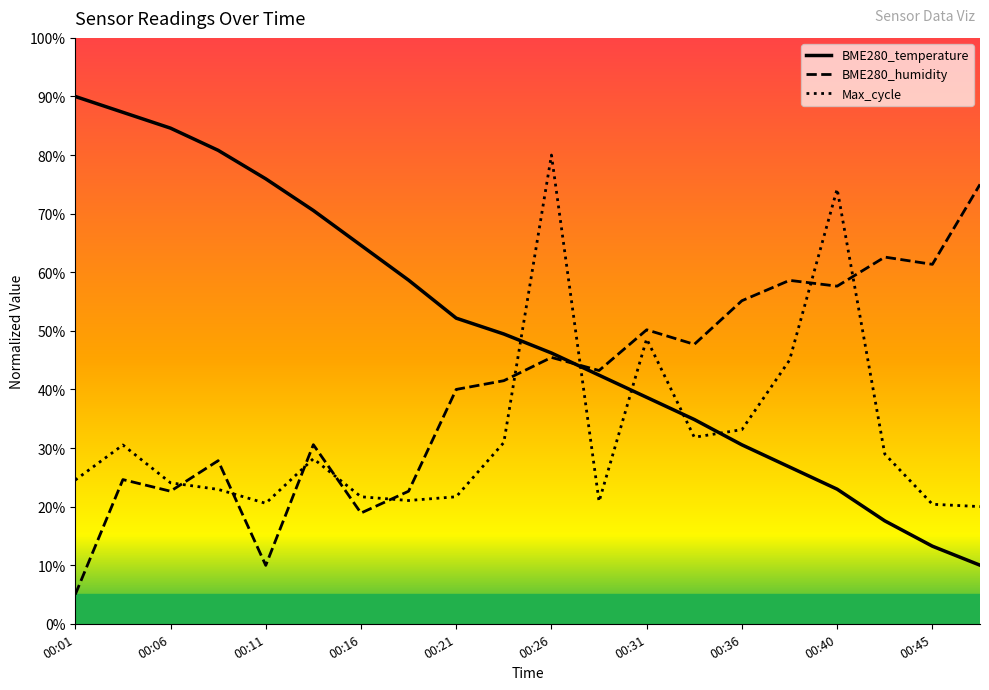

True or false: BME280_temperature and Max_cycle cross at least once.

True